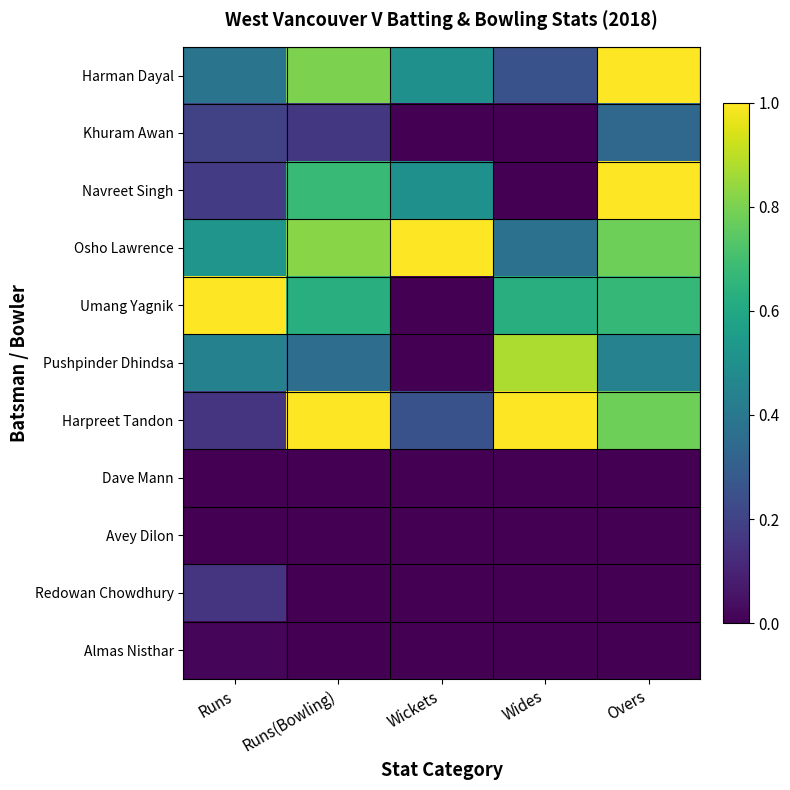

Reading left to right, transcribe all the data shown in this chart.

Harman Dayal: Runs=0.4	Runs(Bowling)=0.8	Wickets=0.5	Wides=0.2	Overs=1.0
Khuram Awan: Runs=0.2	Runs(Bowling)=0.2	Wickets=0.0	Wides=0.0	Overs=0.3
Navreet Singh: Runs=0.2	Runs(Bowling)=0.7	Wickets=0.5	Wides=0.0	Overs=1.0
Osho Lawrence: Runs=0.5	Runs(Bowling)=0.8	Wickets=1.0	Wides=0.4	Overs=0.8
Umang Yagnik: Runs=1.0	Runs(Bowling)=0.6	Wickets=0.0	Wides=0.6	Overs=0.7
Pushpinder Dhindsa: Runs=0.4	Runs(Bowling)=0.4	Wickets=0.0	Wides=0.9	Overs=0.4
Harpreet Tandon: Runs=0.2	Runs(Bowling)=1.0	Wickets=0.2	Wides=1.0	Overs=0.8
Dave Mann: Runs=0.0	Runs(Bowling)=0.0	Wickets=0.0	Wides=0.0	Overs=0.0
Avey Dilon: Runs=0.0	Runs(Bowling)=0.0	Wickets=0.0	Wides=0.0	Overs=0.0
Redowan Chowdhury: Runs=0.2	Runs(Bowling)=0.0	Wickets=0.0	Wides=0.0	Overs=0.0
Almas Nisthar: Runs=0.0	Runs(Bowling)=0.0	Wickets=0.0	Wides=0.0	Overs=0.0